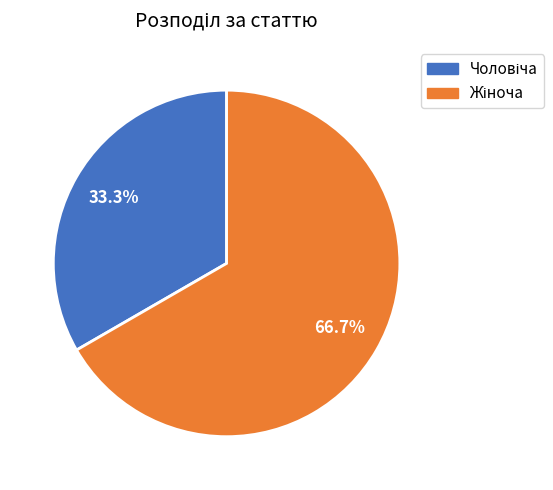

Is there any slice that represents more than half of the pie?

Yes